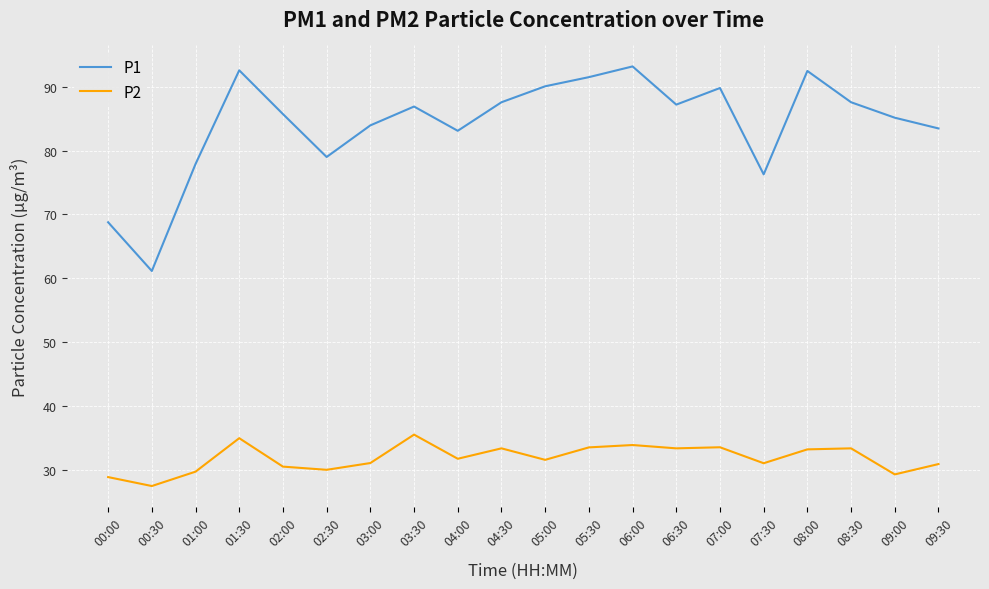

Where is the first local maximum for P2?

01:30